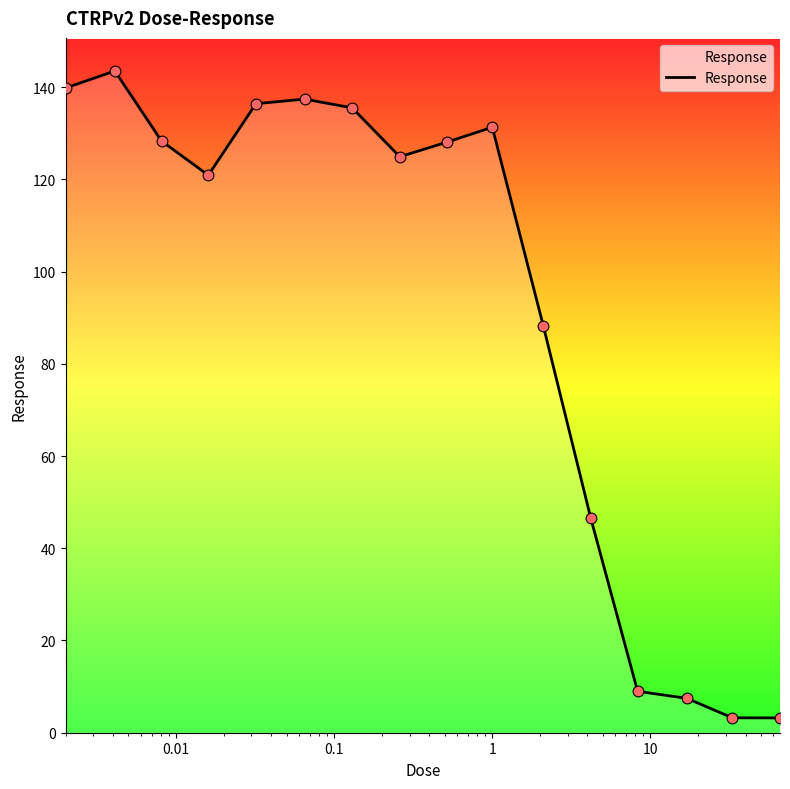

What is the smallest value displayed?

3.2